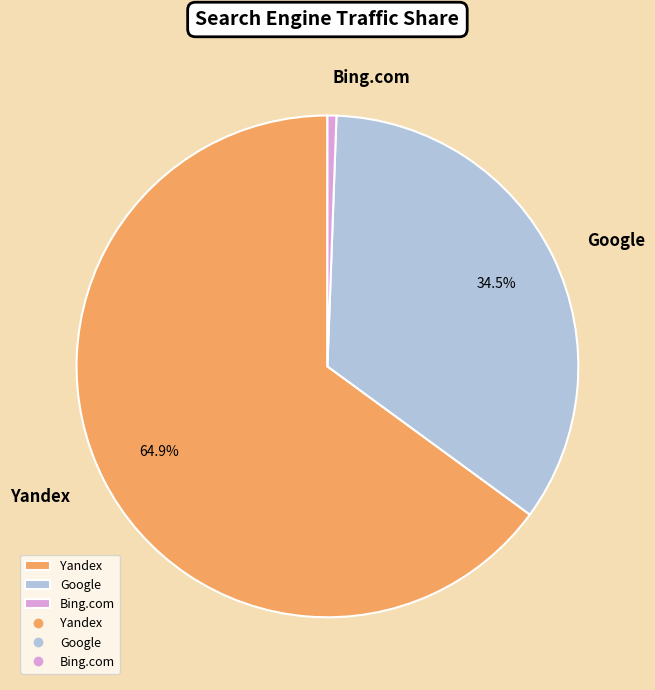

Rank the categories by value from lowest to highest.

Bing.com, Google, Yandex